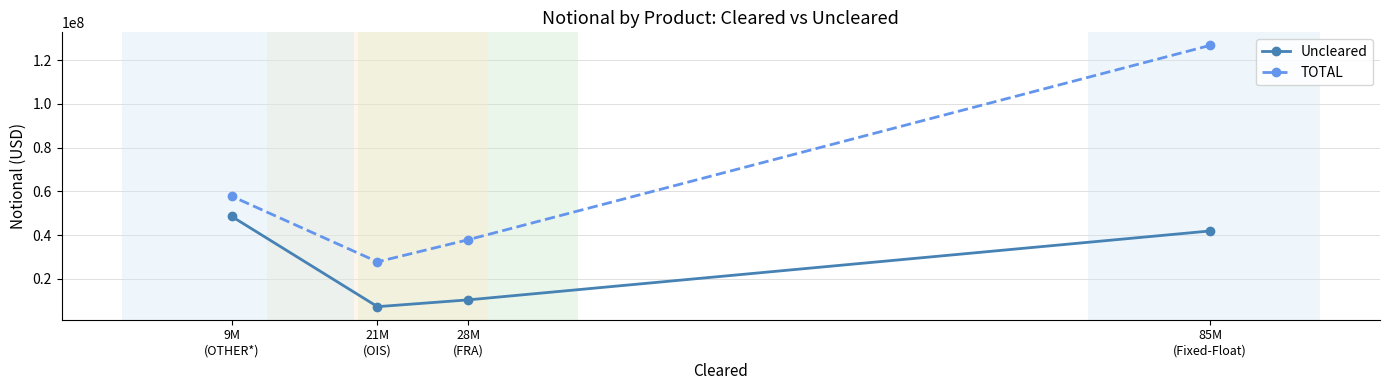

How many values in the TOTAL series exceed 57757425?

1